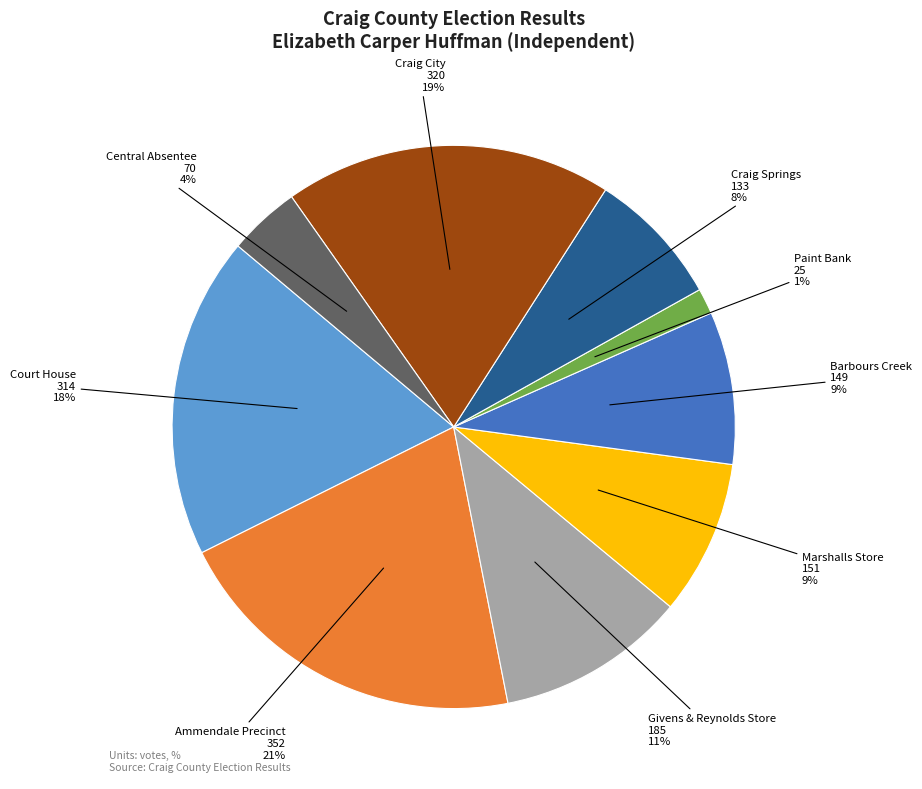

Is there any slice that represents more than half of the pie?

No